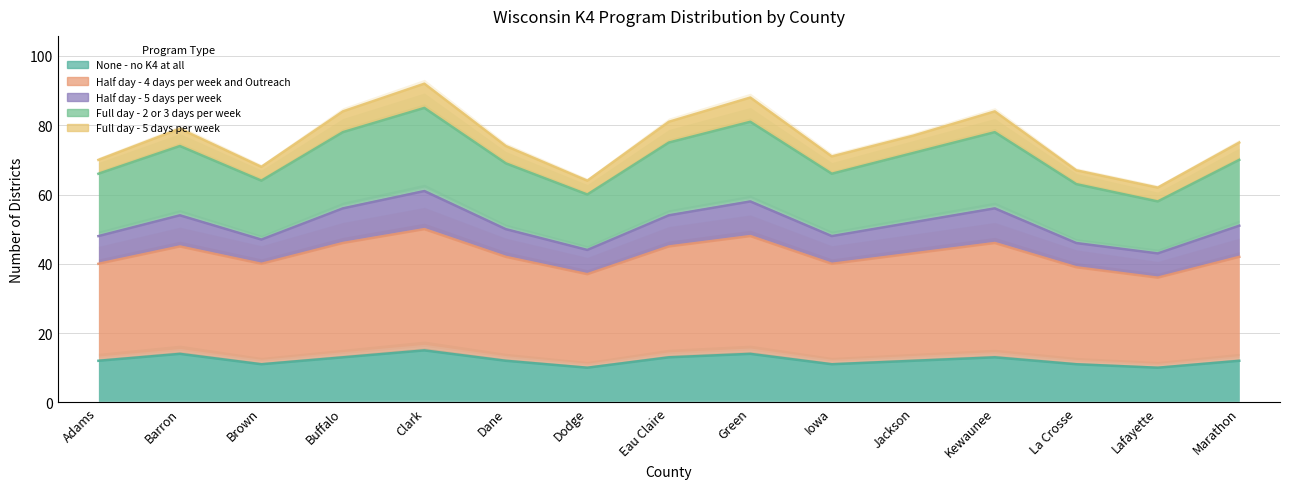

The Full day - 2 or 3 days per week series shows 49 at Buffalo. True or false?

False